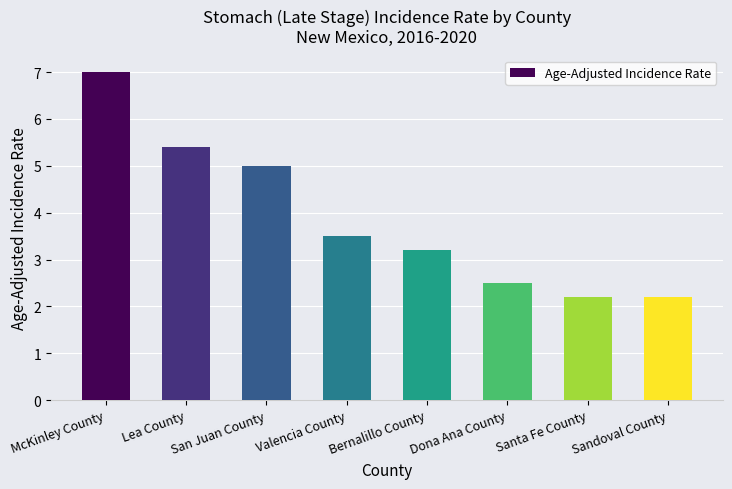

Approximately how many times larger is the value at McKinley County compared to Dona Ana County?

2.8